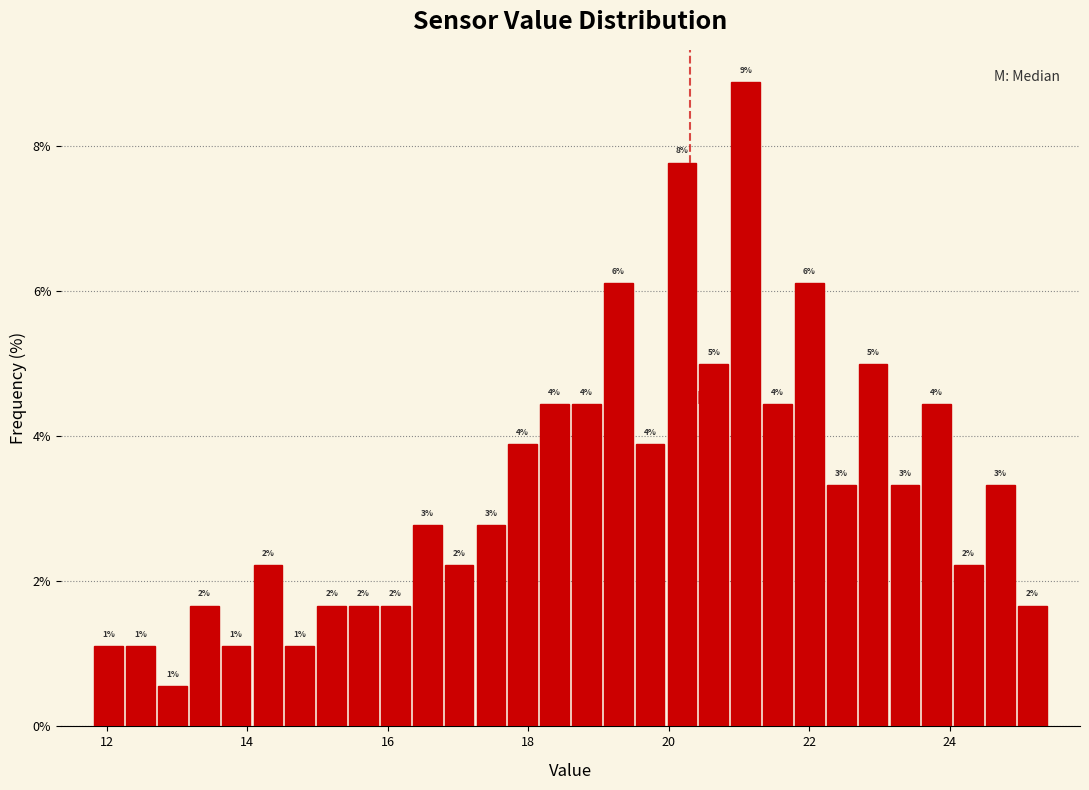

Around what value on the x-axis is the tallest bar? Give the approximate position of its centre, as read against the axis.

21.0